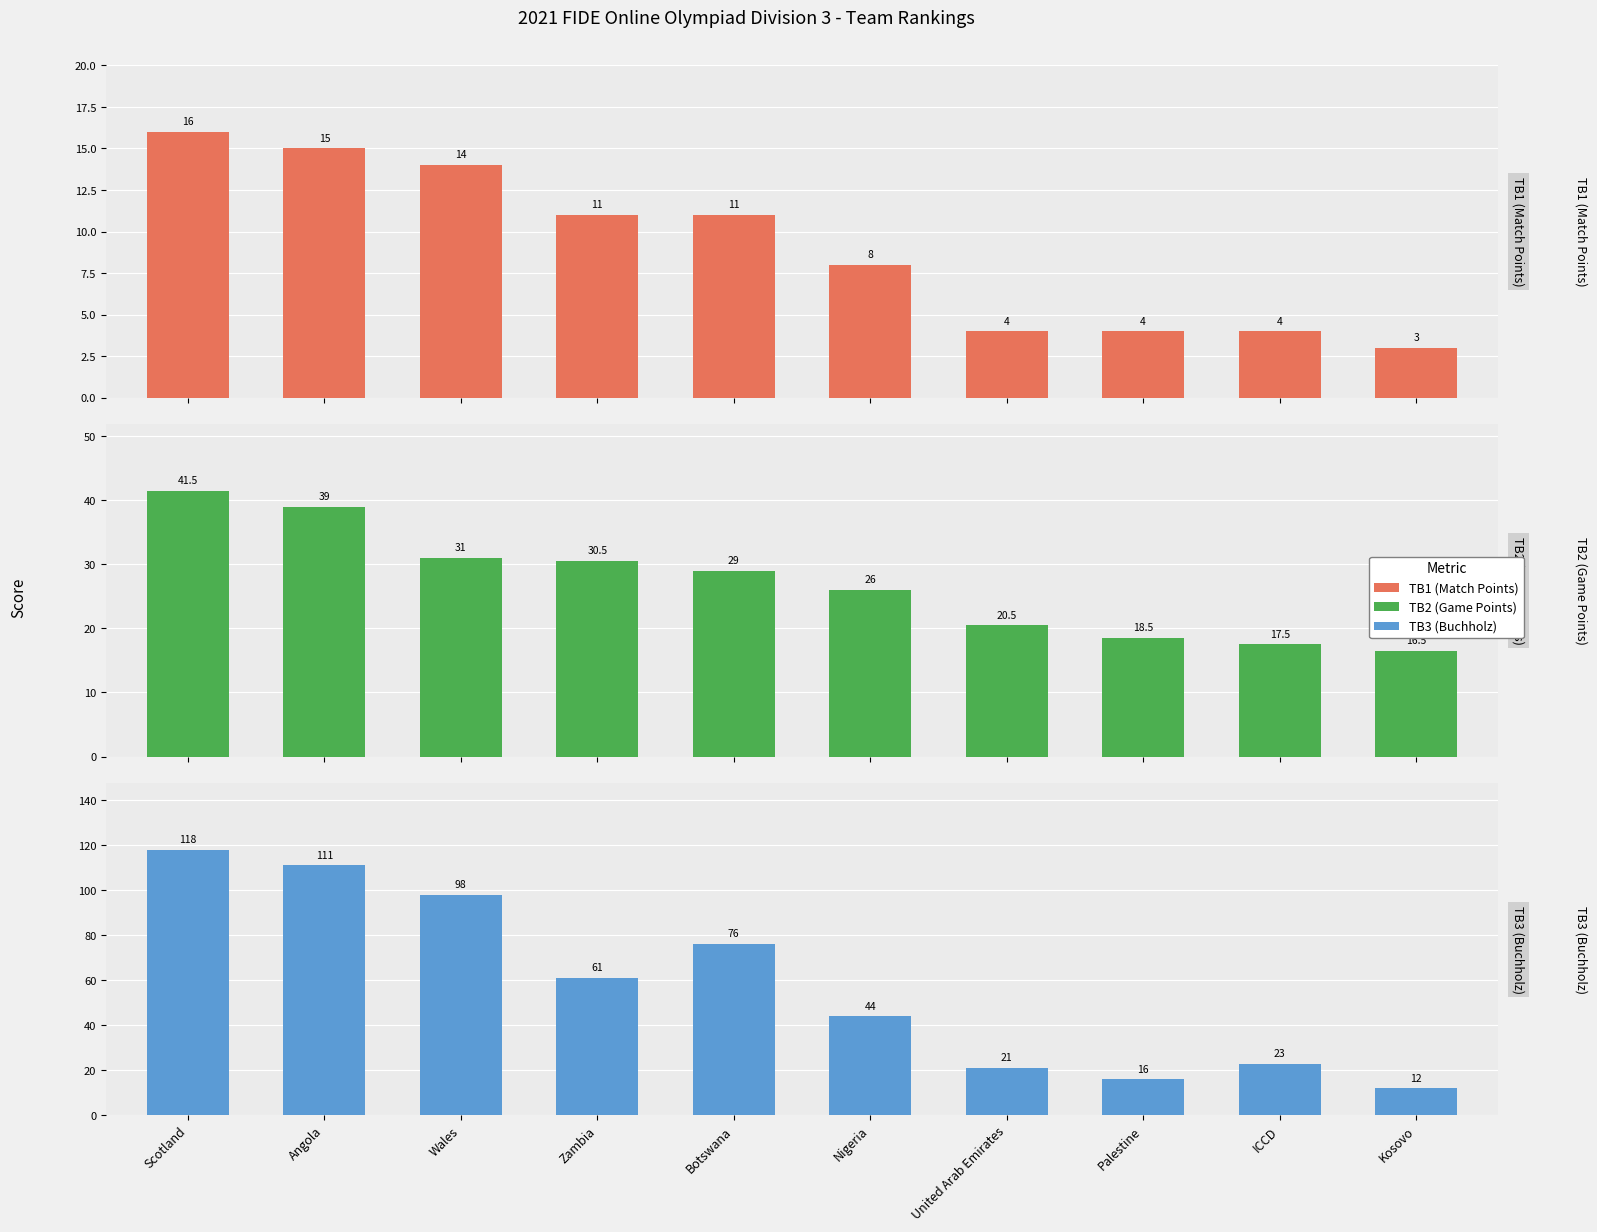

Reading left to right, transcribe all the data shown in this chart.

TB1 (Match Points): Scotland=16.0	Angola=15.0	Wales=14.0	Zambia=11.0	Botswana=11.0	Nigeria=8.0	United Arab Emirates=4.0	Palestine=4.0	ICCD=4.0	Kosovo=3.0
TB2 (Game Points): Scotland=41.5	Angola=39.0	Wales=31.0	Zambia=30.5	Botswana=29.0	Nigeria=26.0	United Arab Emirates=20.5	Palestine=18.5	ICCD=17.5	Kosovo=16.5
TB3 (Buchholz): Scotland=118.0	Angola=111.0	Wales=98.0	Zambia=61.0	Botswana=76.0	Nigeria=44.0	United Arab Emirates=21.0	Palestine=16.0	ICCD=23.0	Kosovo=12.0